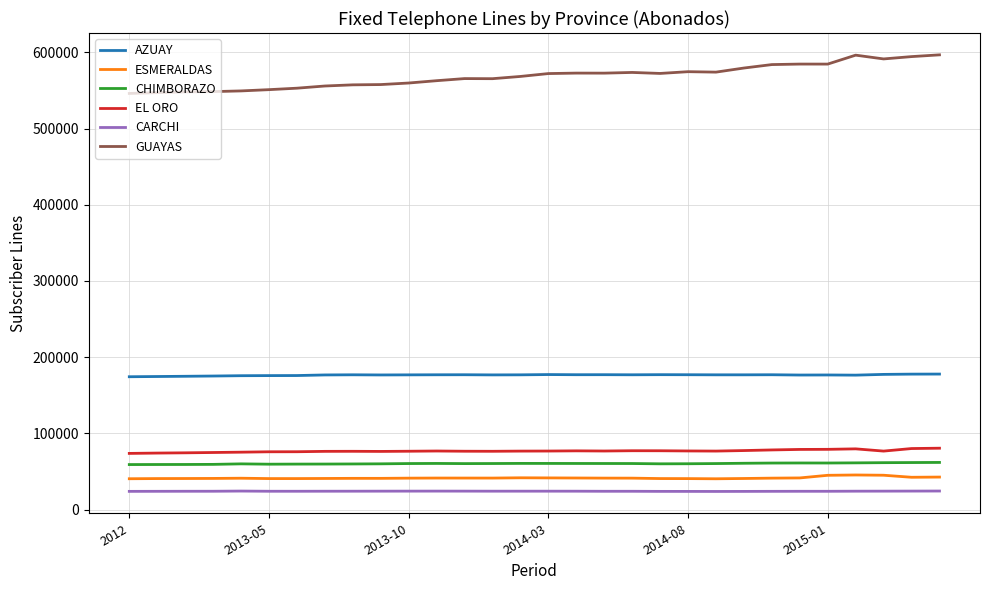

True or false: GUAYAS and EL ORO cross at least once.

False